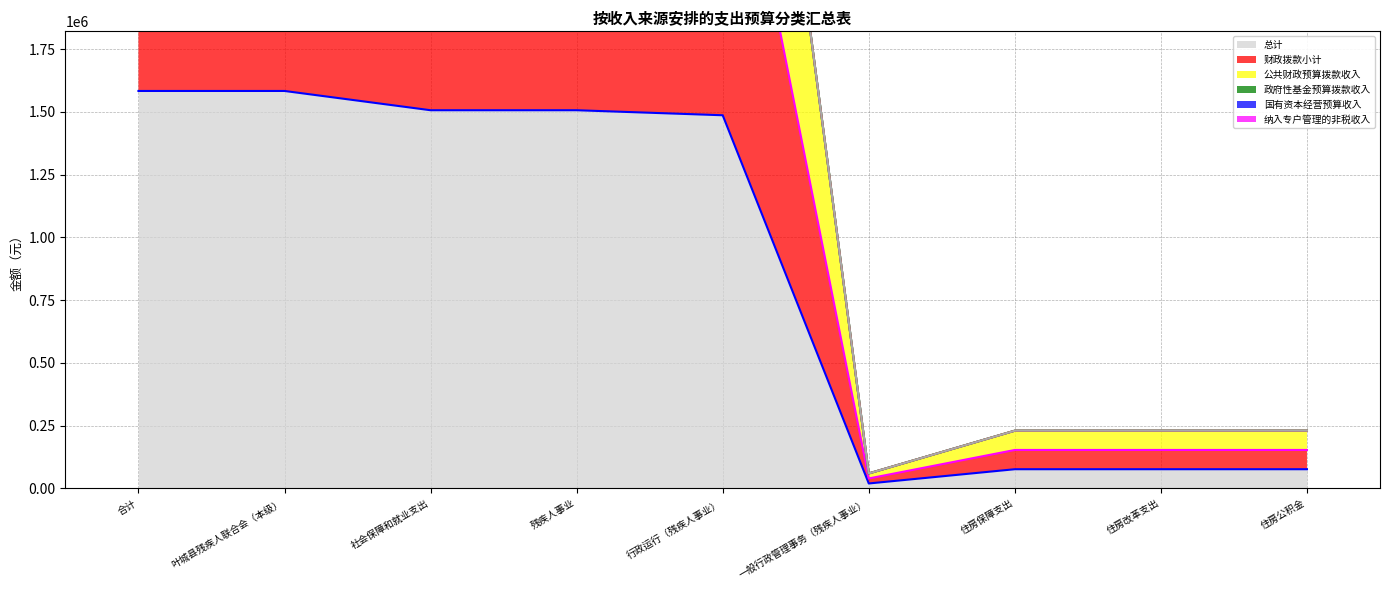

What is the difference between the maximum and second lowest values in the 公共财政预算拨款收入 series?

4520531.8